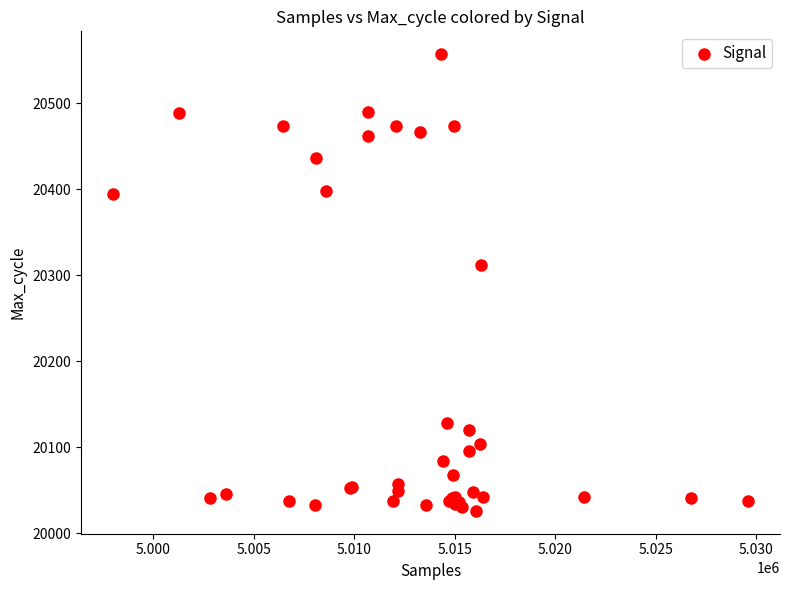

What Y value in the scatter plot is closest to 20291?

20312